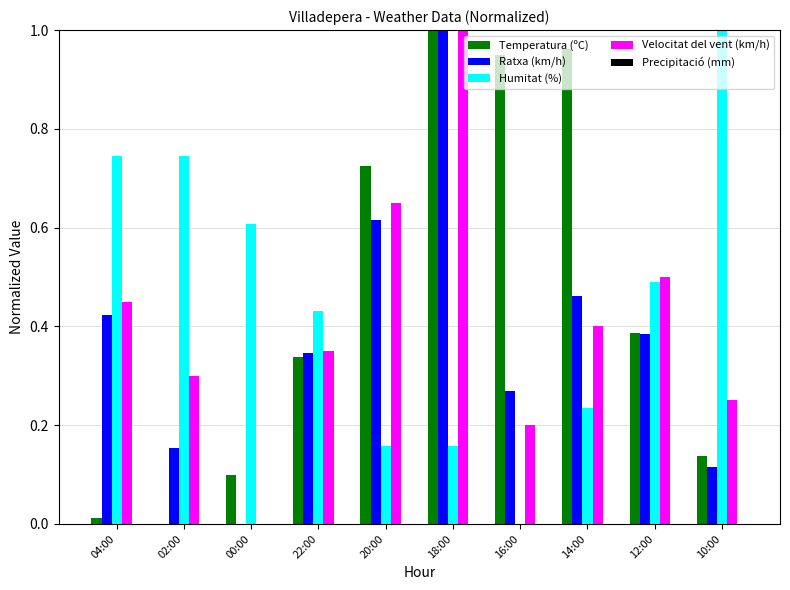

Is it true that Ratxa (km/h) equals -0.6 at 00:00?

False